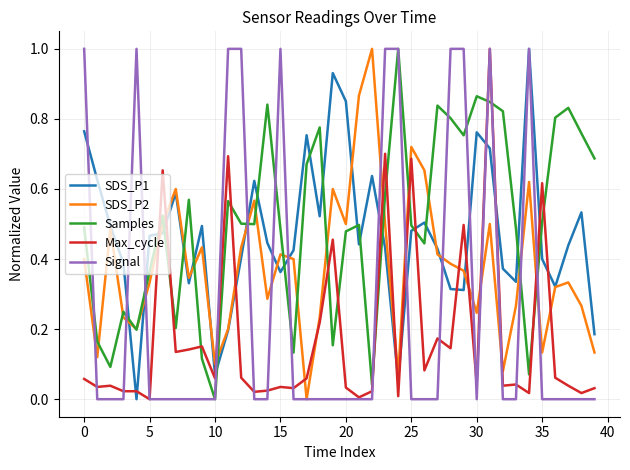

What is the maximum value shown in the chart?

1.0